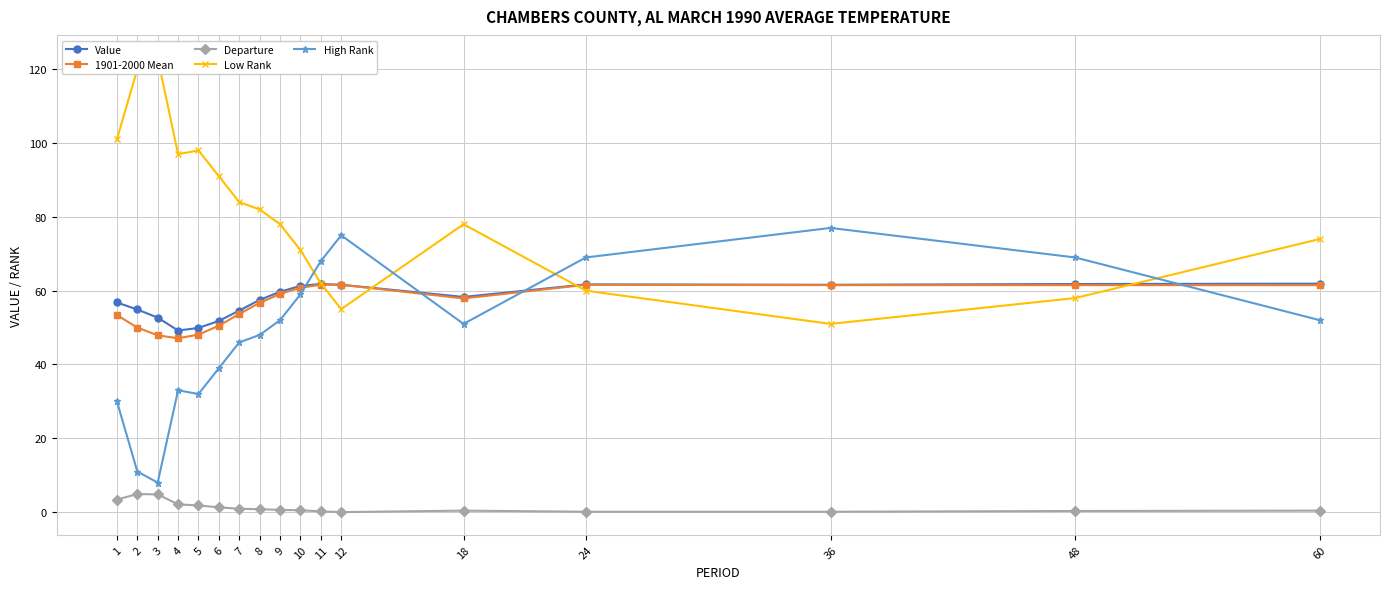

How many values in the Low Rank series exceed 78?

8